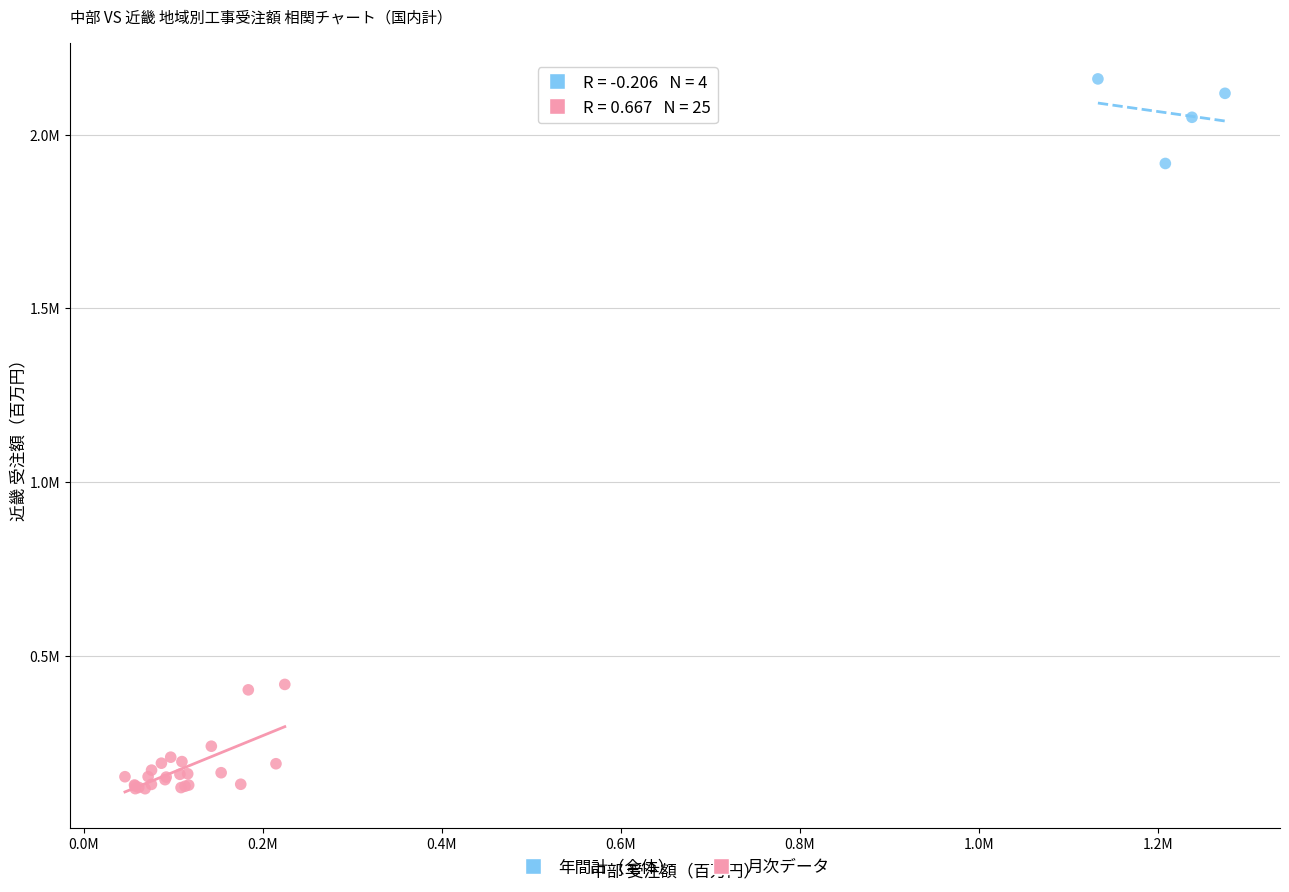

Which series has the largest Y range (max minus min)?

月次データ